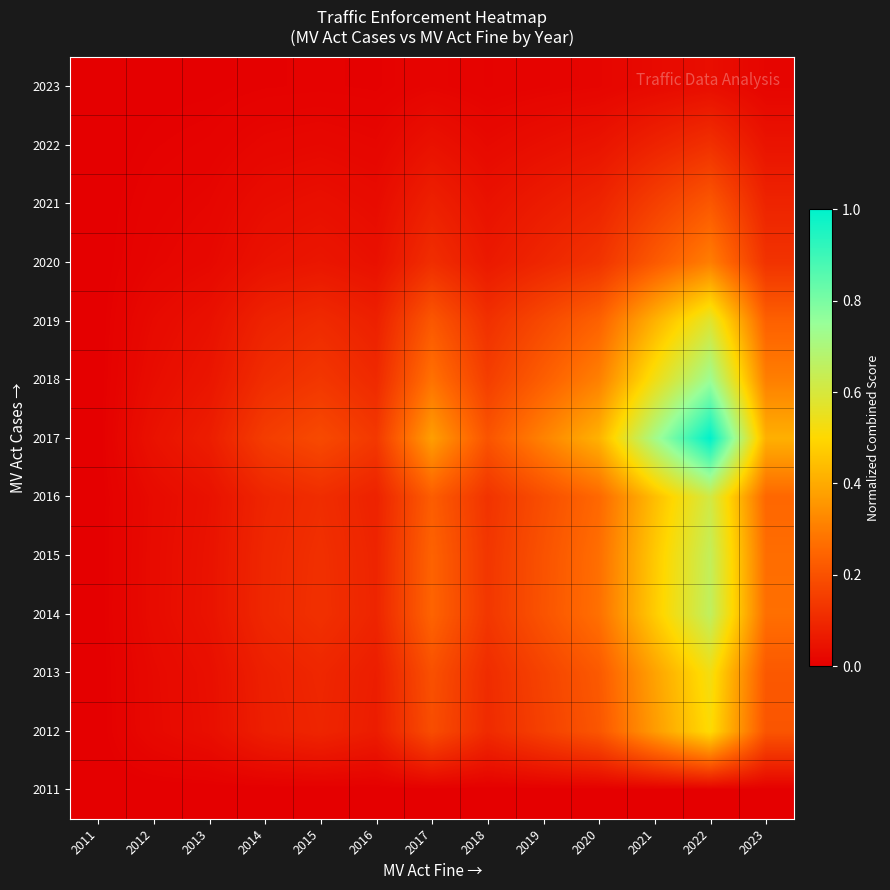

Which series has the largest range (max minus min)?

2017